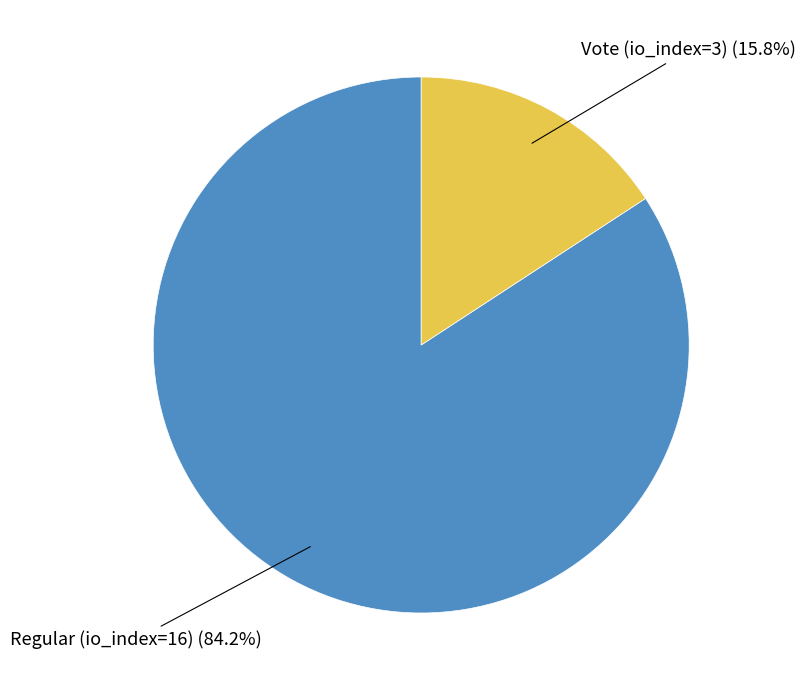

Is there a majority slice in this chart?

Yes